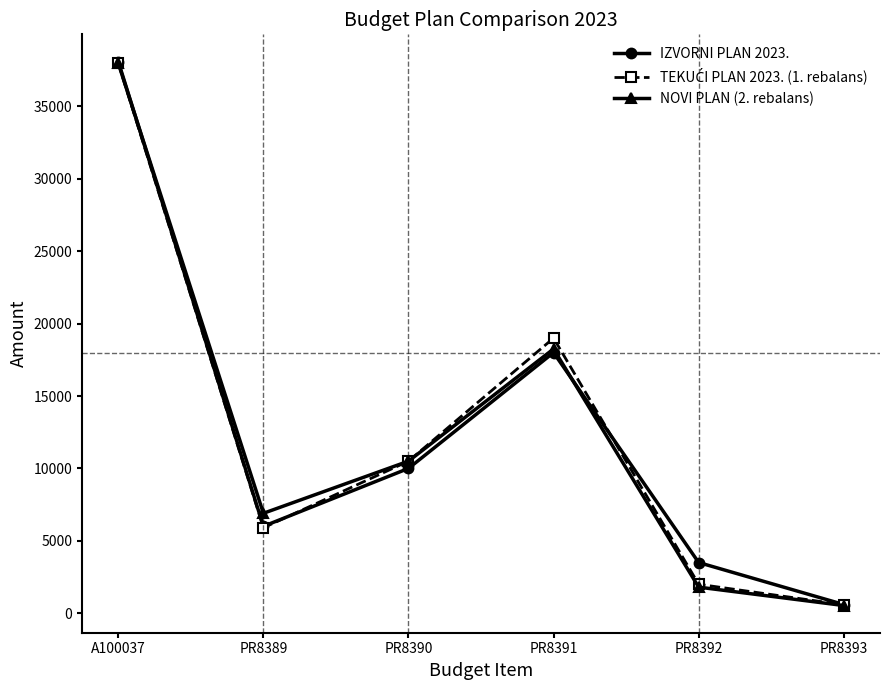

What is the spread (max minus min) of values at PR8392?

1700